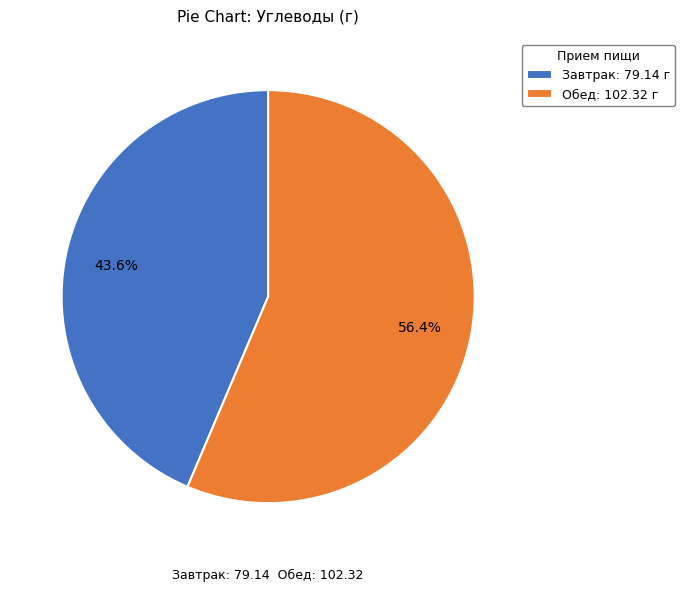

What is the ratio of the value at Обед to the value at Завтрак?

1.3